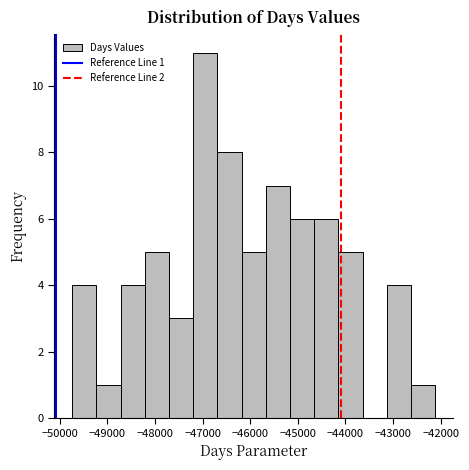

Over which range of the x-axis is the bar tallest?

-47200 to -46700